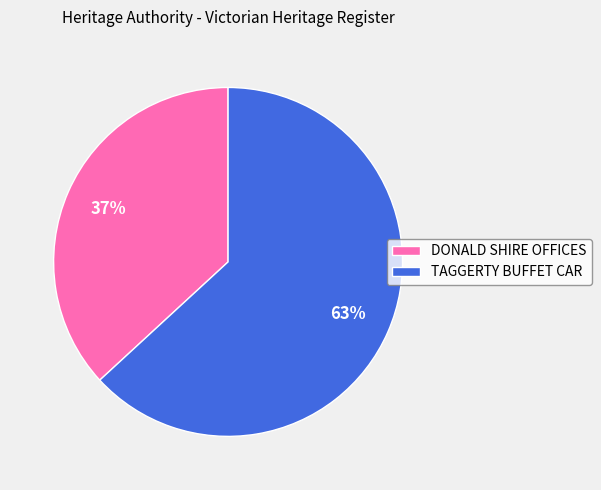

To the nearest percent, what is the difference between the largest and smallest slice percentages?

26%